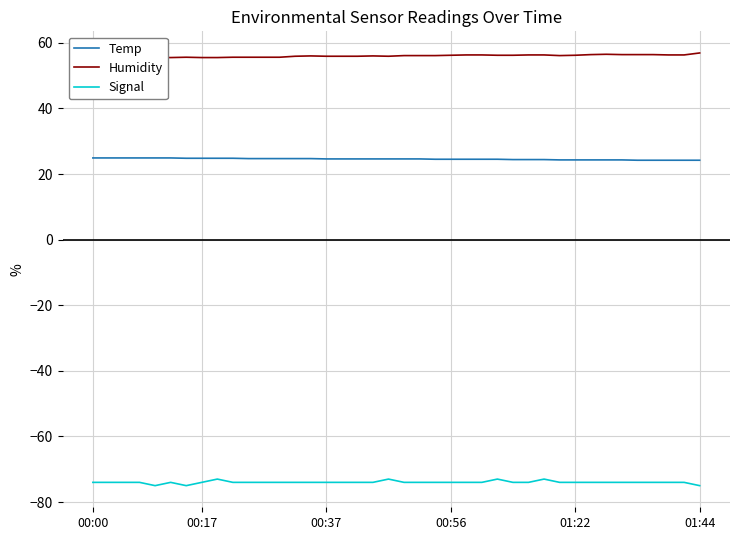

True or false: Signal and Temp intersect in this chart.

False